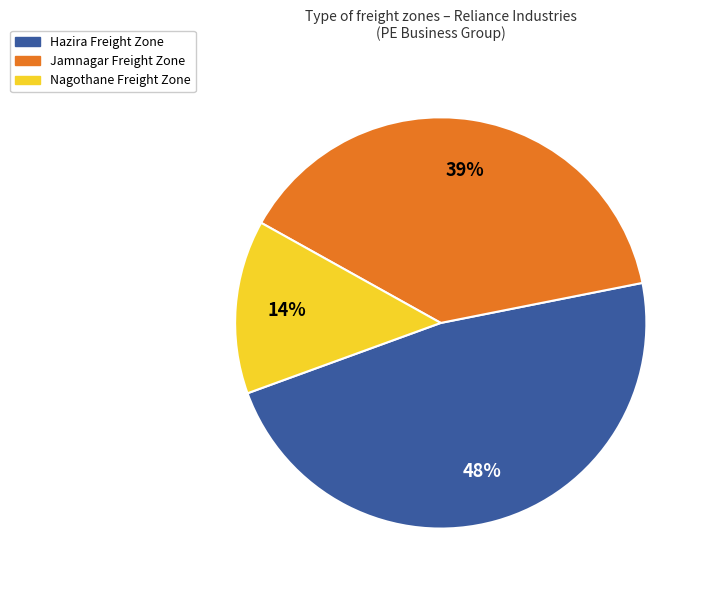

To the nearest percent, what is the difference between the largest and smallest slice percentages?

34%